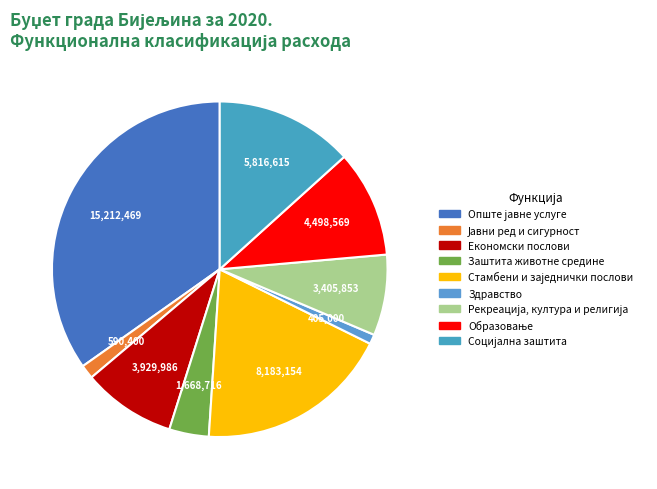

To the nearest percent, what is the combined percentage of Здравство and Стамбени и заједнички послови?

20%